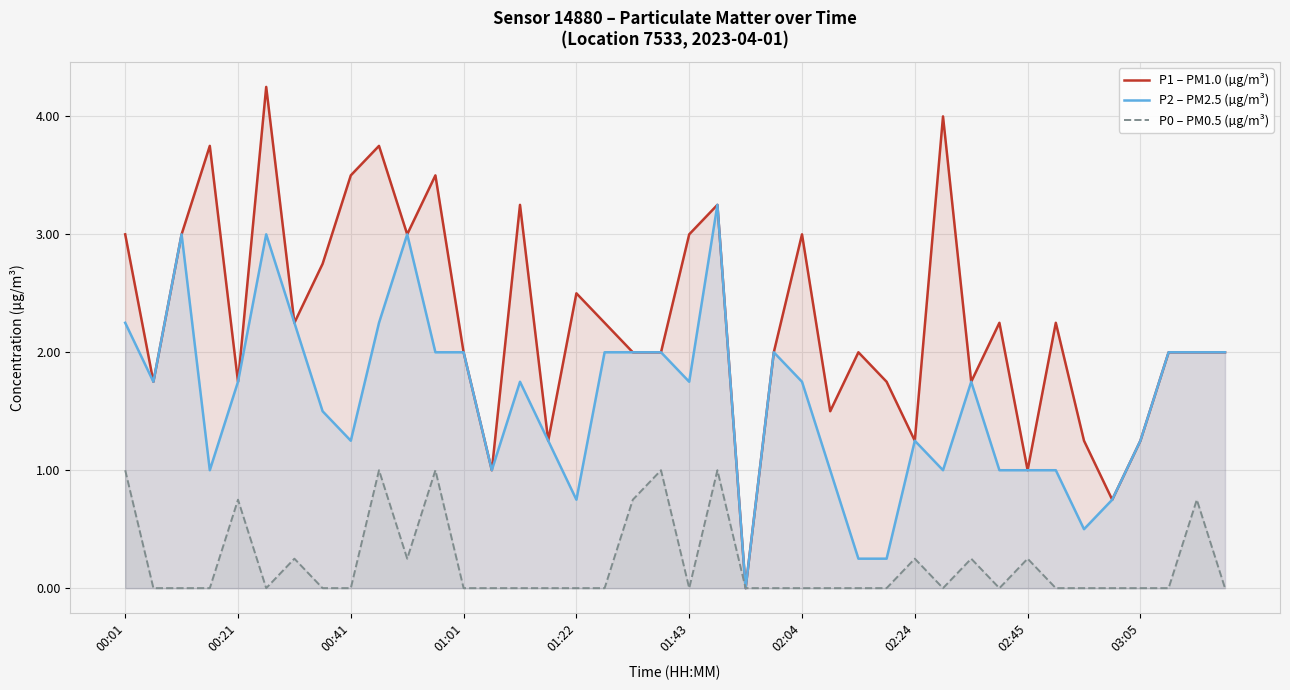

Is the value of P2 – PM2.5 (µg/m³) at 11 greater than the value of P1 – PM1.0 (µg/m³) at 37?

No